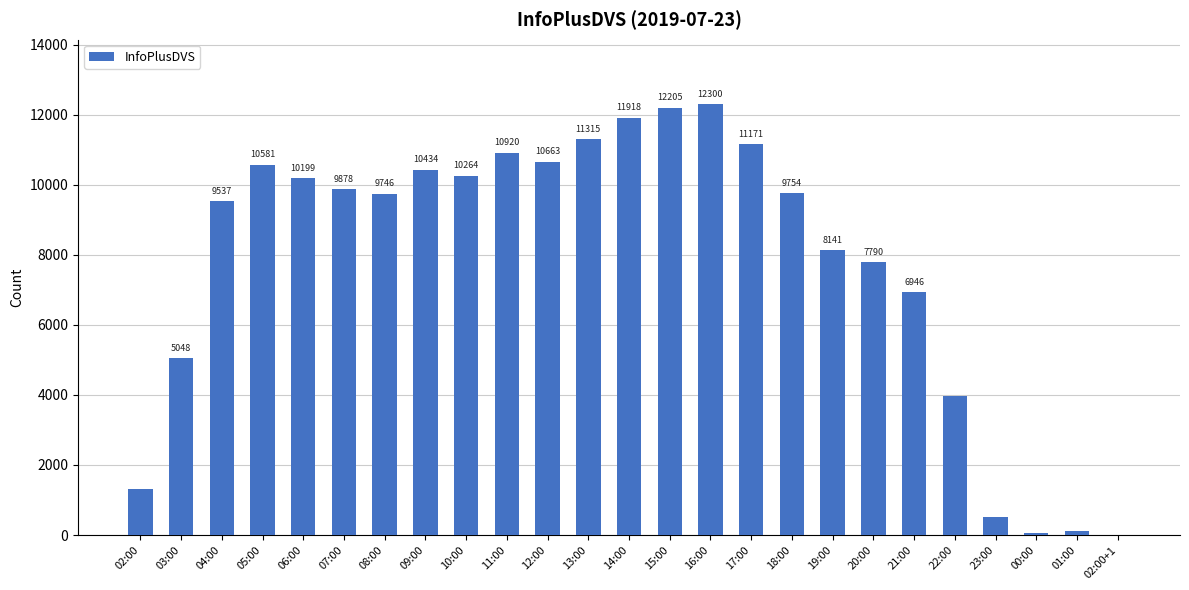

The chart shows a value of 6946 at 21:00. True or false?

True